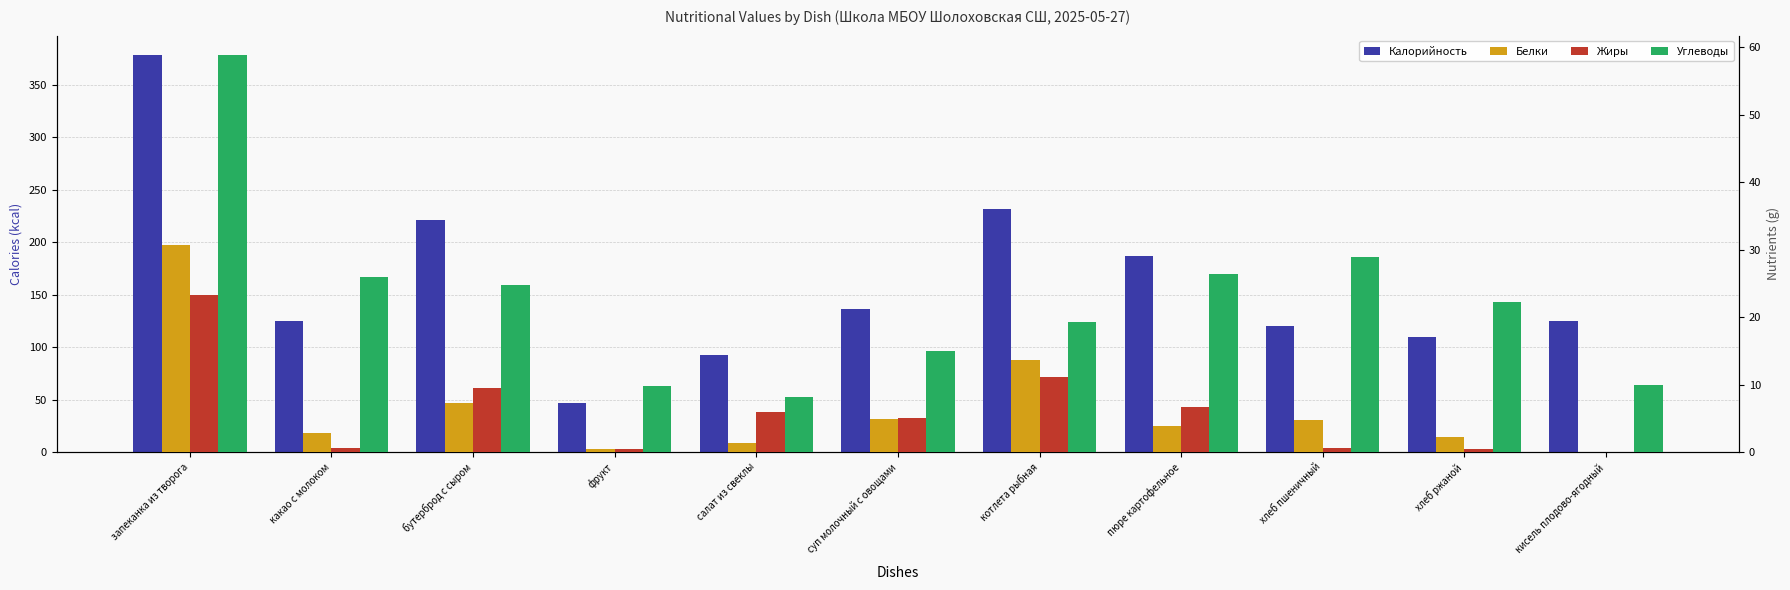

Rank the categories by Калорийность value from lowest to highest.

фрукт, салат из свеклы, хлеб ржаной, хлеб пшеничный, какао с молоком, кисель плодово-ягодный, суп молочный с овощами, пюре картофельное, бутерброд с сыром, котлета рыбная, запеканка из творога